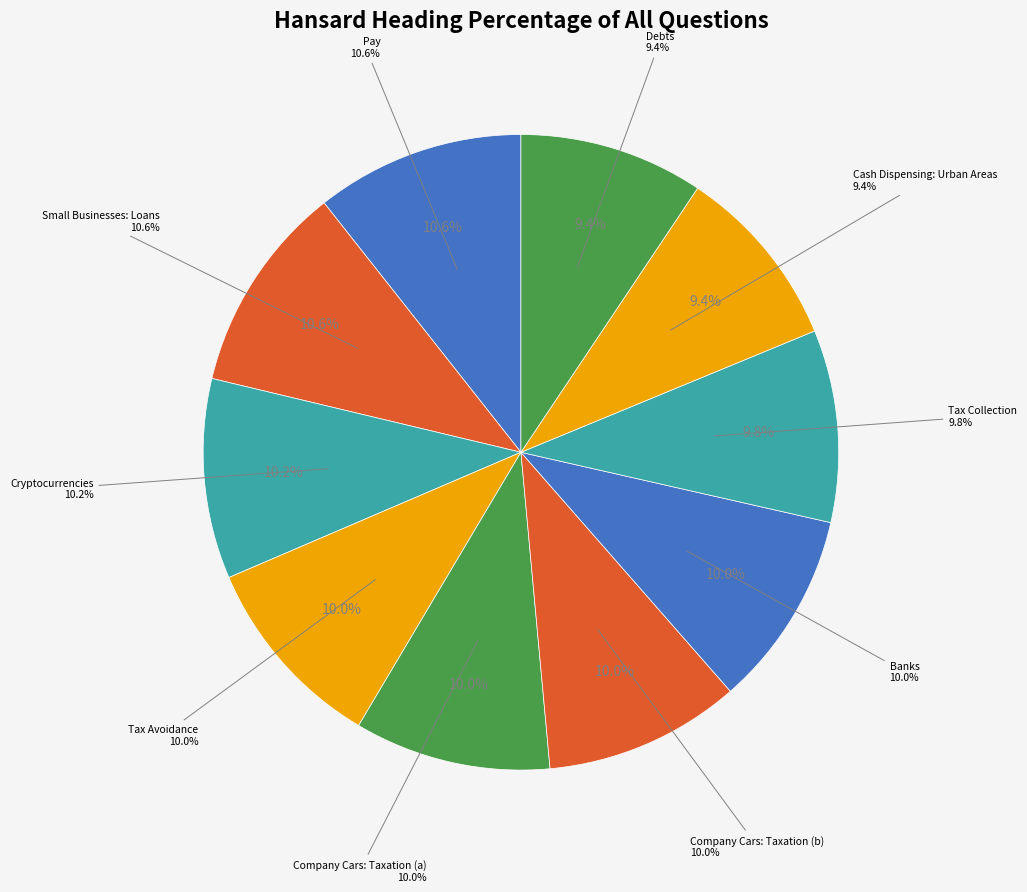

Is it true that Company Cars: Taxation (b) is 10% of the pie?

True